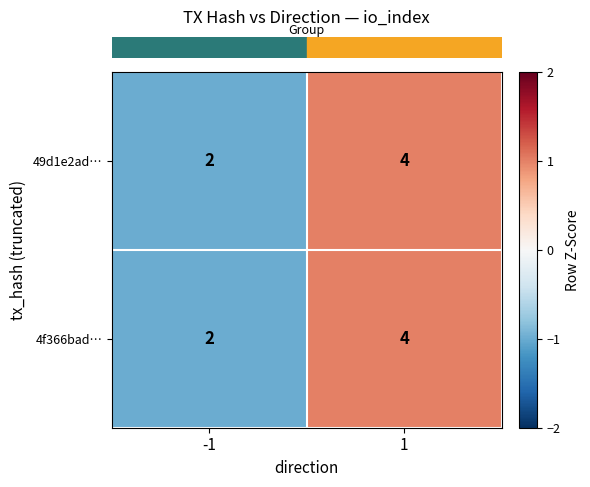

What is the smallest value displayed?

2